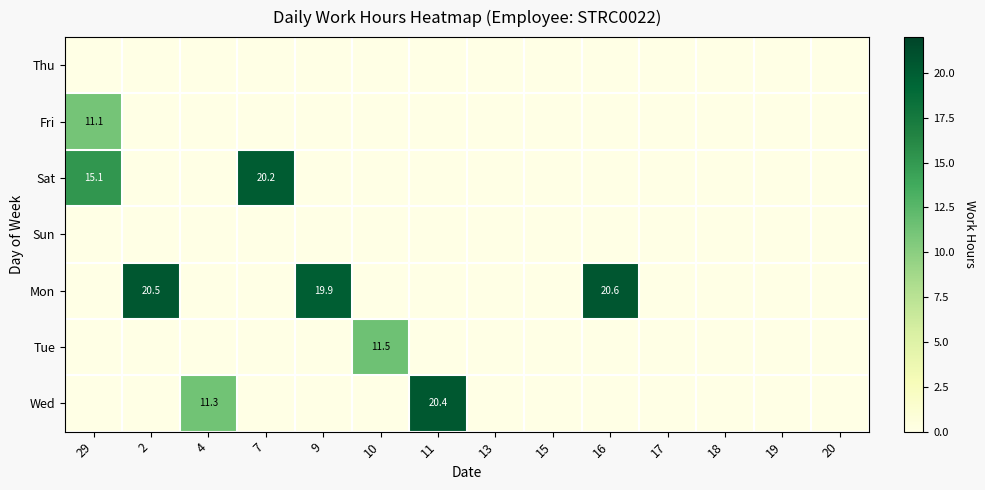

What is the spread (max minus min) of values at 2?

20.5